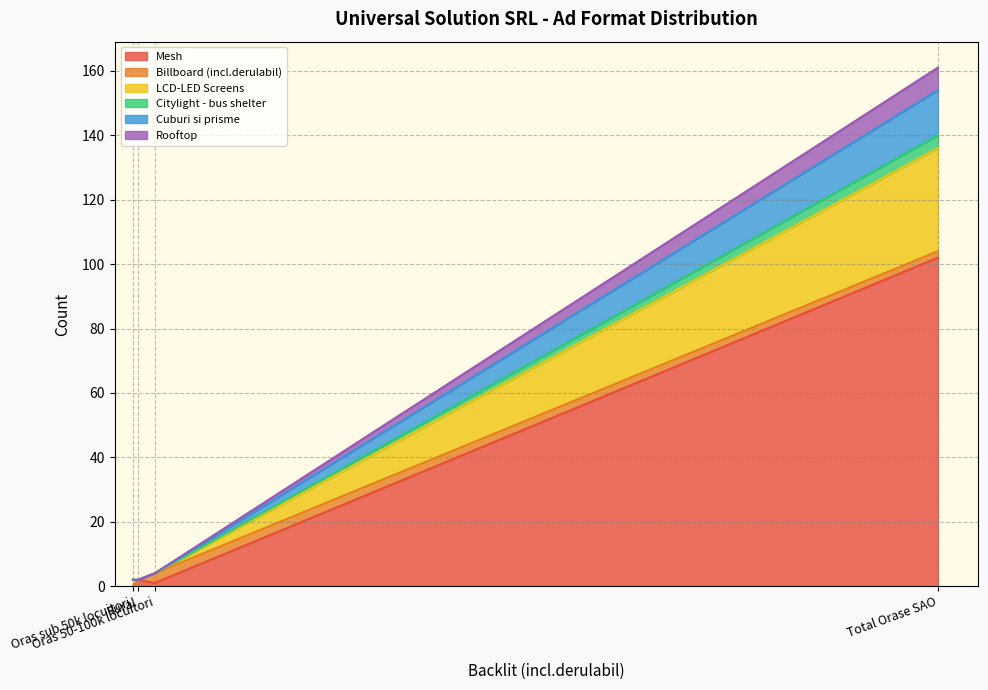

What is the approximate value of Cuburi si prisme at Total Orase SAO?

14